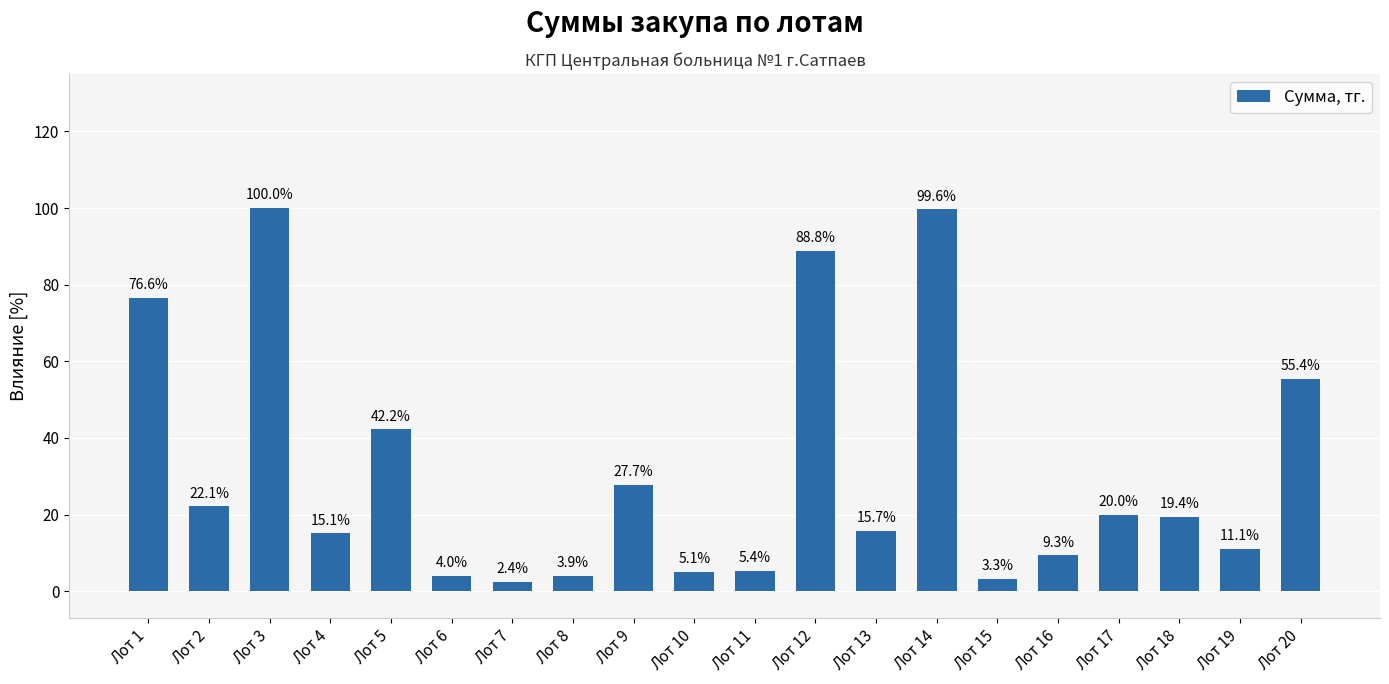

Reading left to right, extract all data points from this chart.

Лот 1=76.6	Лот 2=22.1	Лот 3=100.0	Лот 4=15.1	Лот 5=42.2	Лот 6=4.0	Лот 7=2.4	Лот 8=3.9	Лот 9=27.7	Лот 10=5.1	Лот 11=5.4	Лот 12=88.8	Лот 13=15.7	Лот 14=99.6	Лот 15=3.3	Лот 16=9.3	Лот 17=20.0	Лот 18=19.4	Лот 19=11.1	Лот 20=55.4